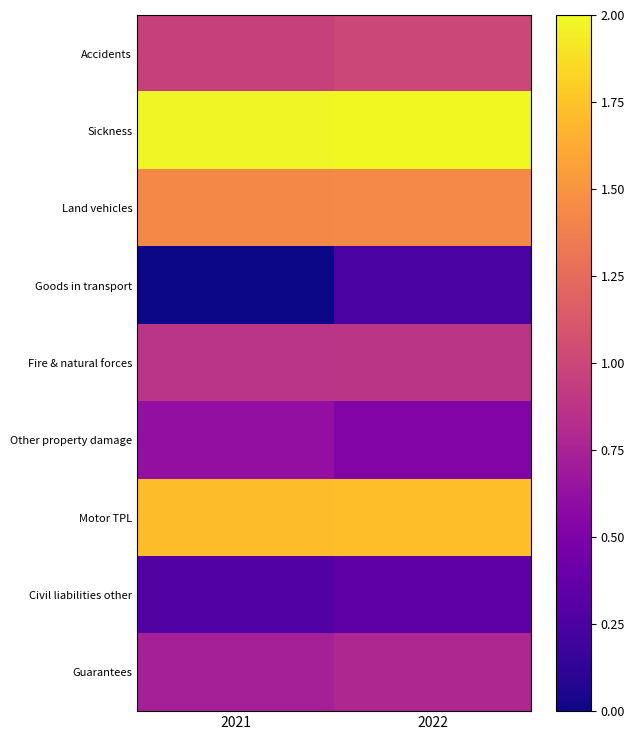

How many data points does each series have?

2